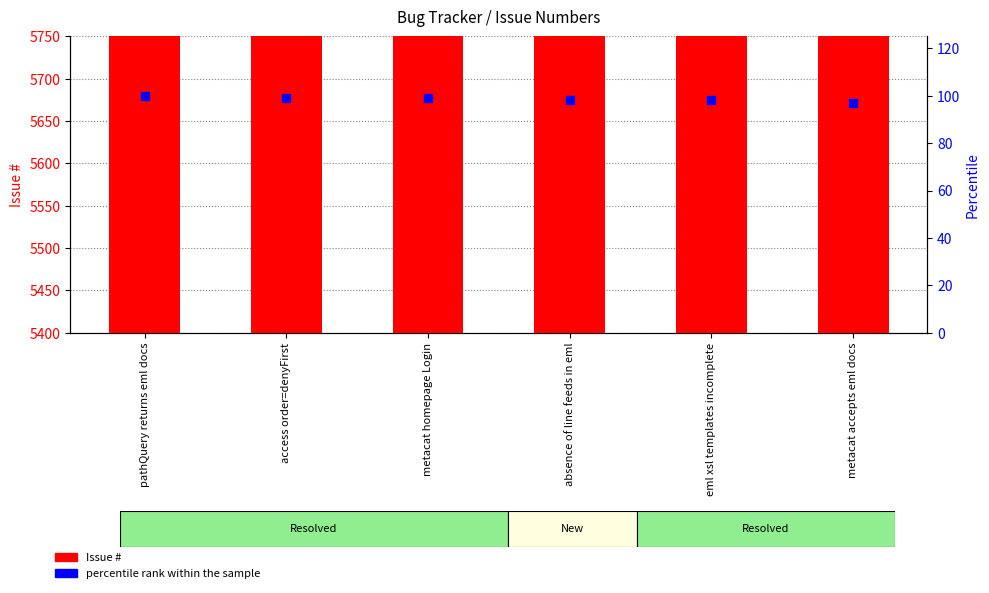

Which series contains the highest Y value?

Issue #